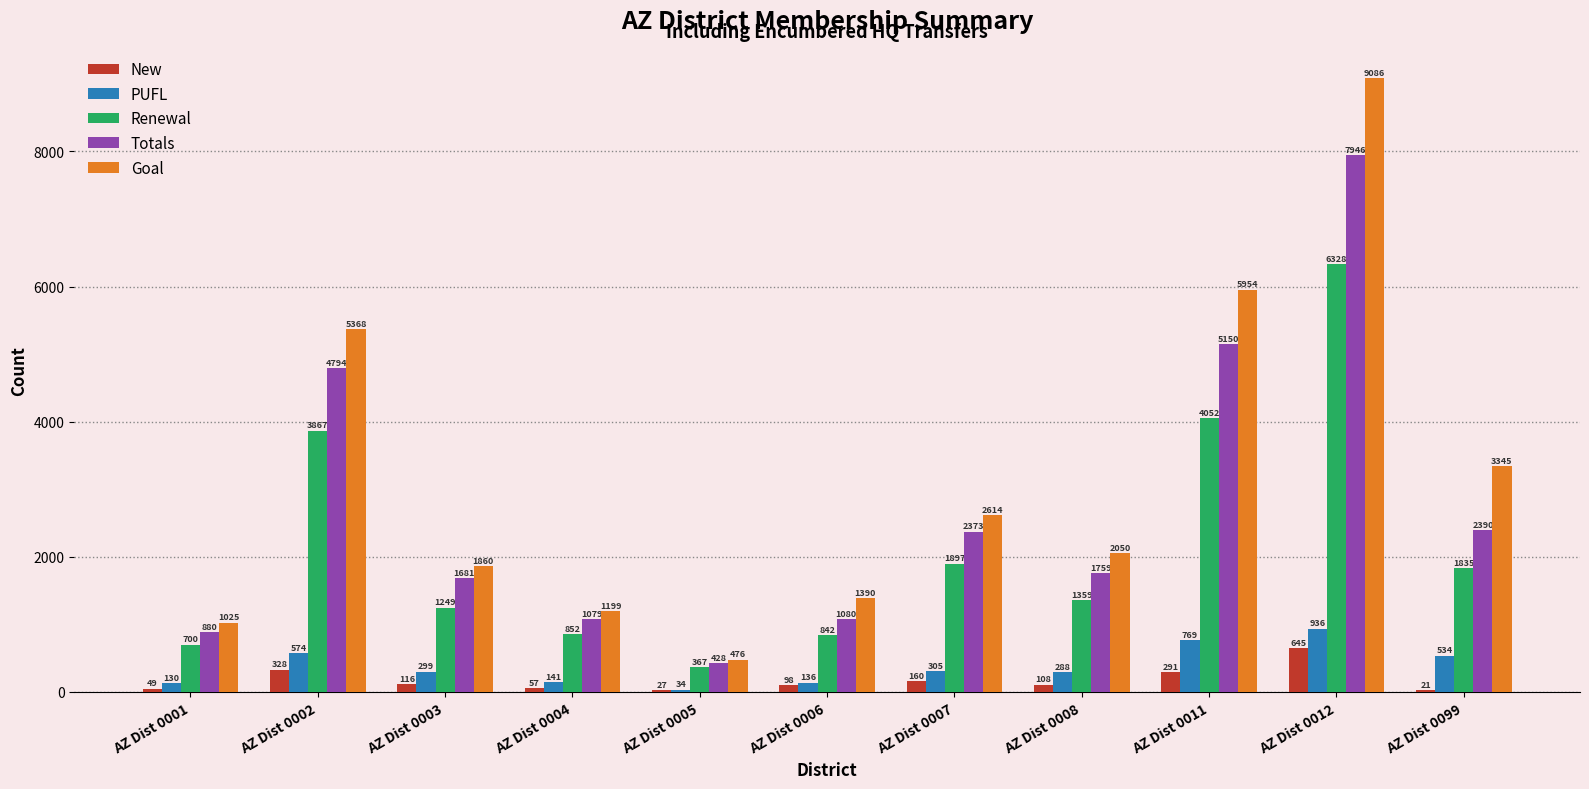

Is it true that Renewal equals 2646 at AZ Dist 0007?

False